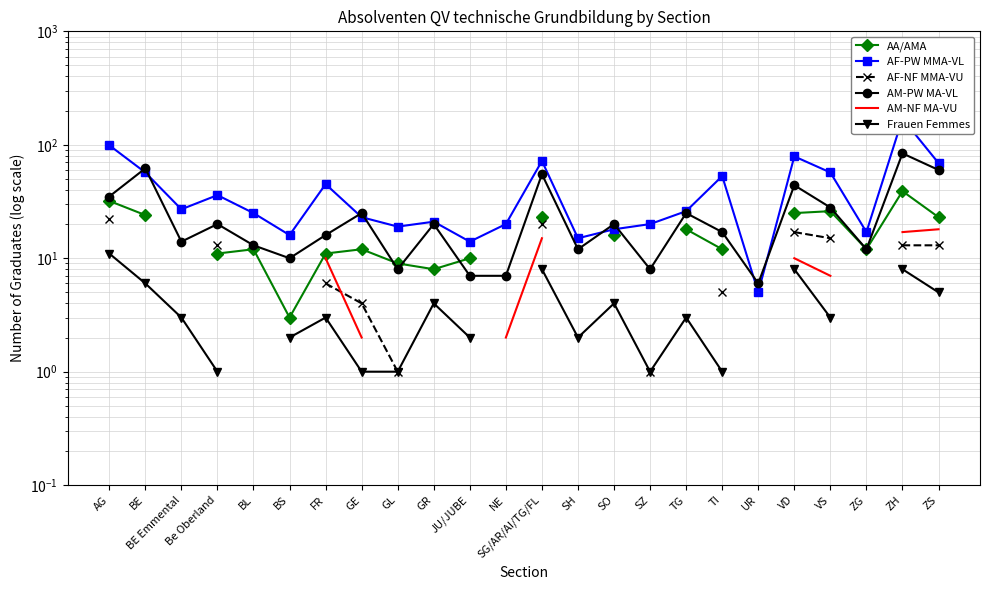

The value of AA/AMA at JU/JUBE is 10.0. True or false?

True